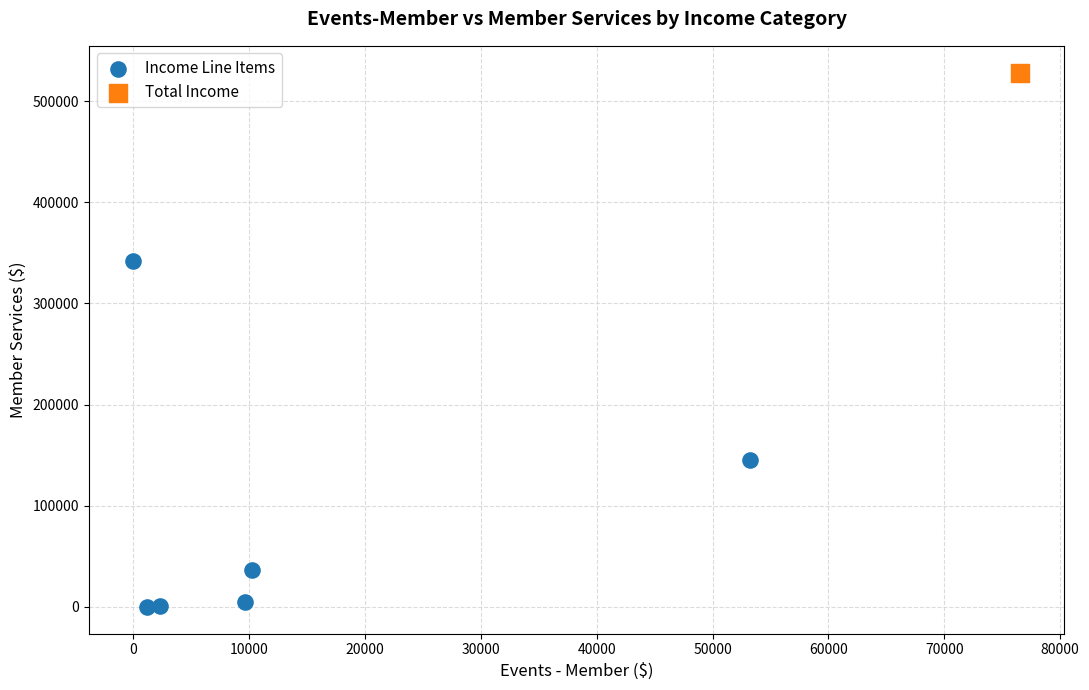

What are all the series names shown in the legend?

Income Line Items, Total Income